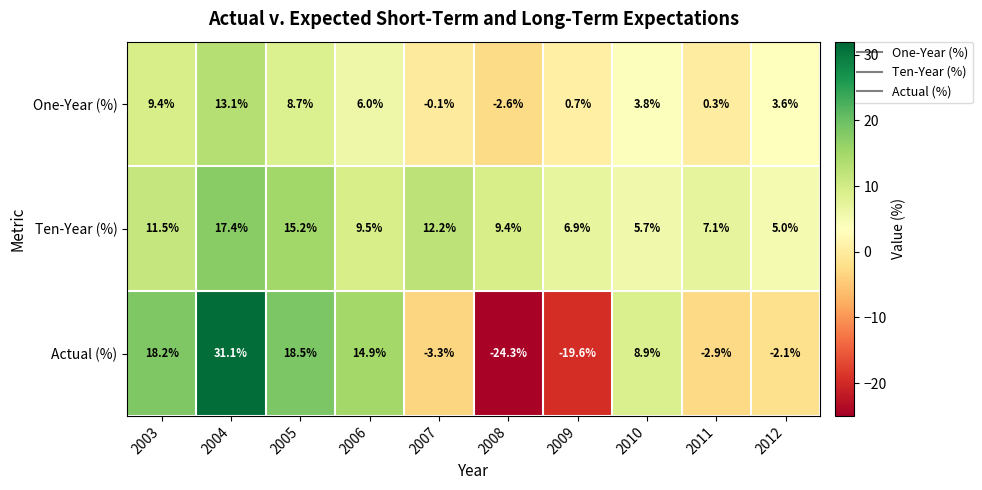

Which series has the largest range (max minus min)?

Actual (%)